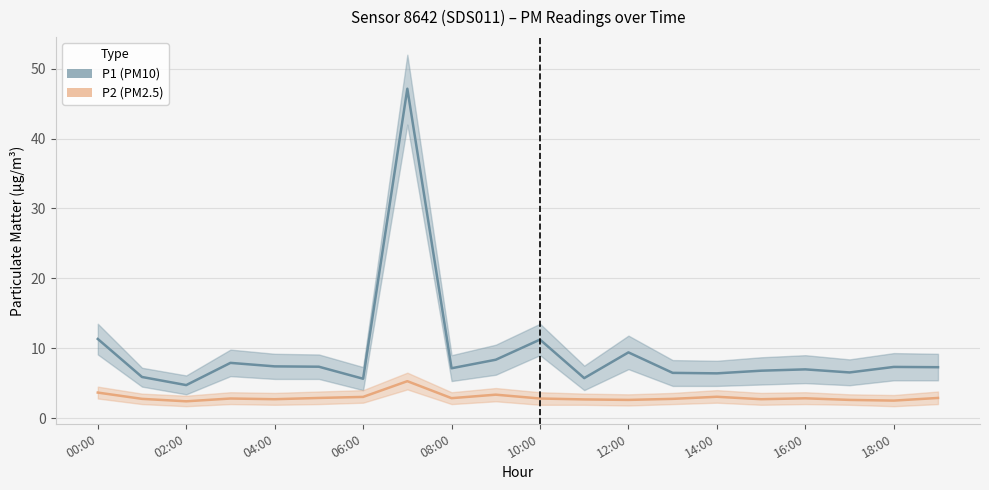

What is the sum of the P2 (PM2.5) values at 13 and 02:00?

5.5